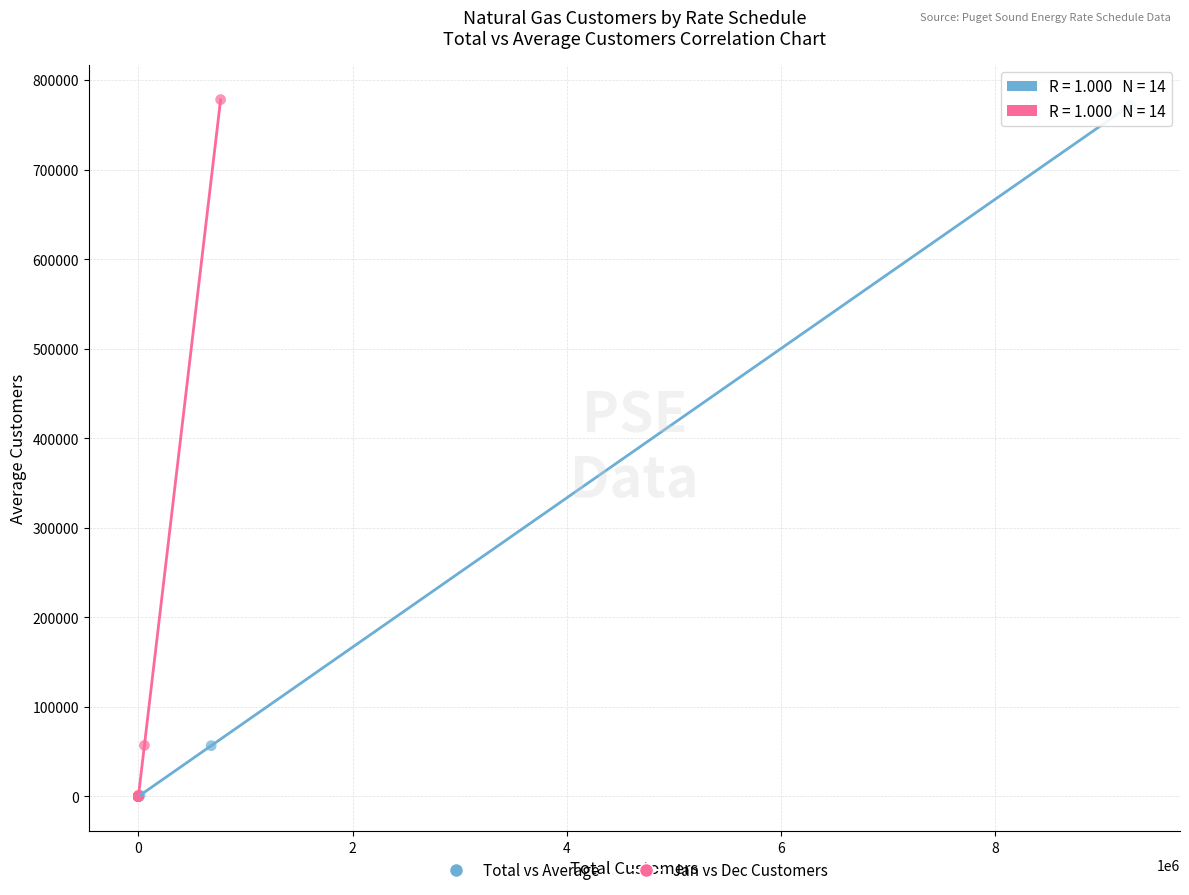

Which series has the largest Y range (max minus min)?

Jan vs Dec Customers